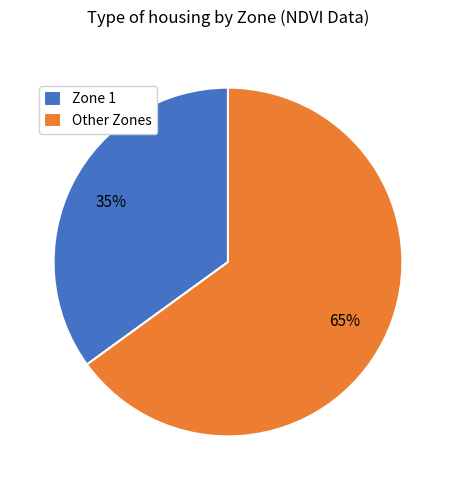

The Other Zones slice represents 57% of the pie. True or false?

False